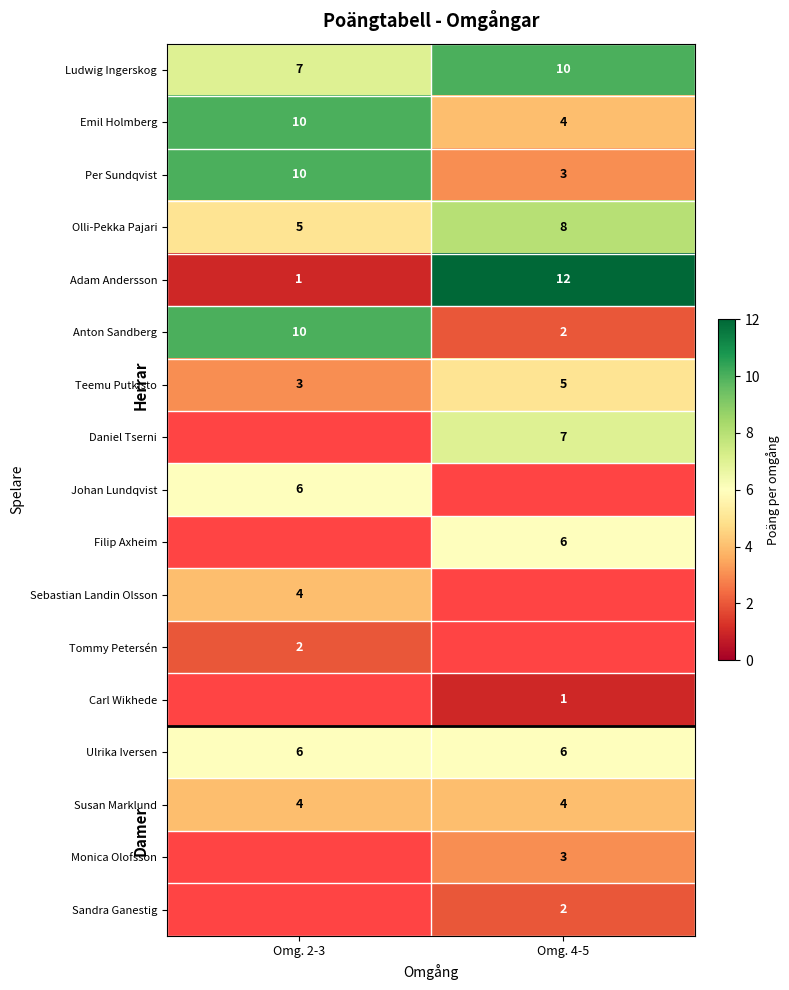

The value of Olli-Pekka Pajari at Omg. 4-5 is 8. True or false?

True